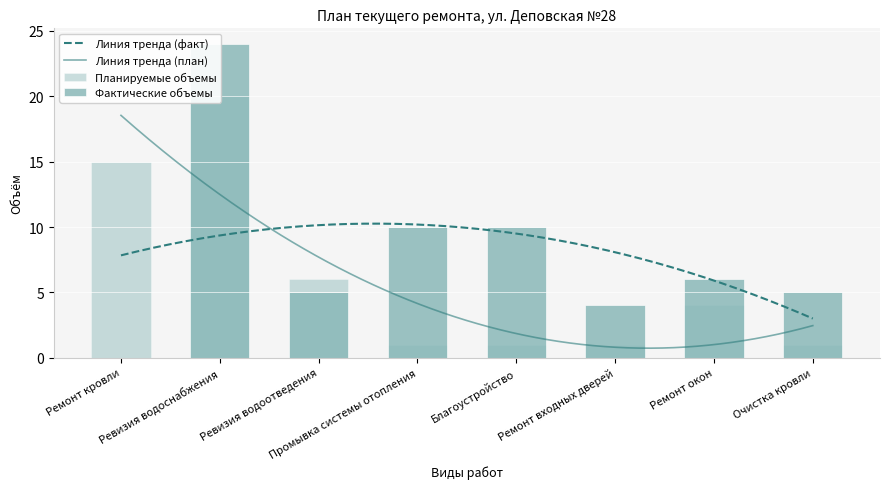

Count the Планируемые объемы values in the range 1 to 15.

7